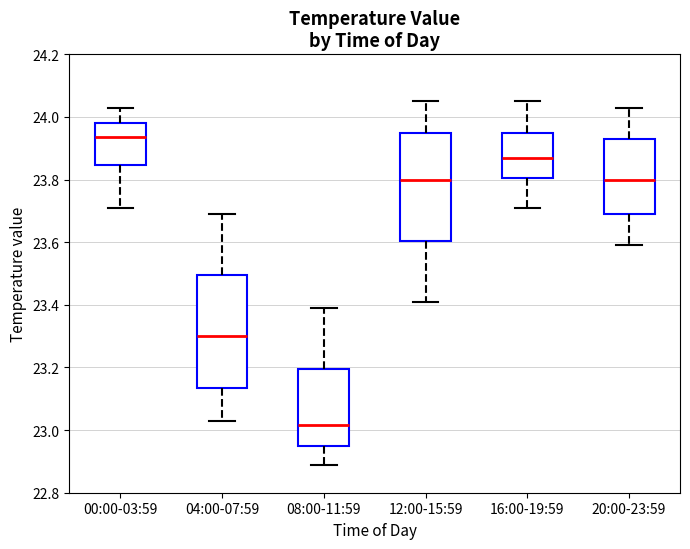

Reading left to right, read every box against the y-axis: the position of its median line, the range the box covers, and the ends of its whiskers. The values are not printed on the chart, so give them approximately, as read against the axis.

00:00-03:59: median 23.94, box 23.84 to 23.98, whiskers 23.72 to 24.04
04:00-07:59: median 23.30, box 23.14 to 23.50, whiskers 23.04 to 23.70
08:00-11:59: median 23.02, box 22.96 to 23.20, whiskers 22.90 to 23.40
12:00-15:59: median 23.80, box 23.60 to 23.96, whiskers 23.42 to 24.06
16:00-19:59: median 23.88, box 23.80 to 23.96, whiskers 23.72 to 24.06
20:00-23:59: median 23.80, box 23.70 to 23.94, whiskers 23.60 to 24.04